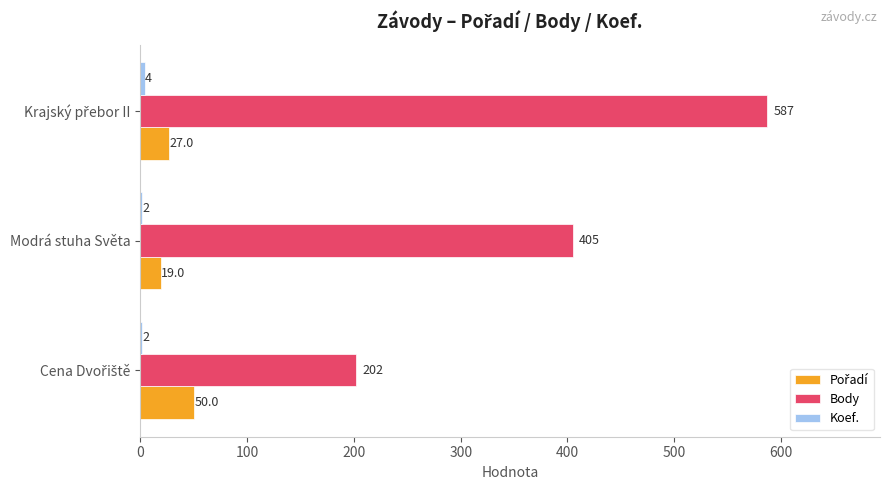

At which label is Body closest to 394?

Modrá stuha Světa